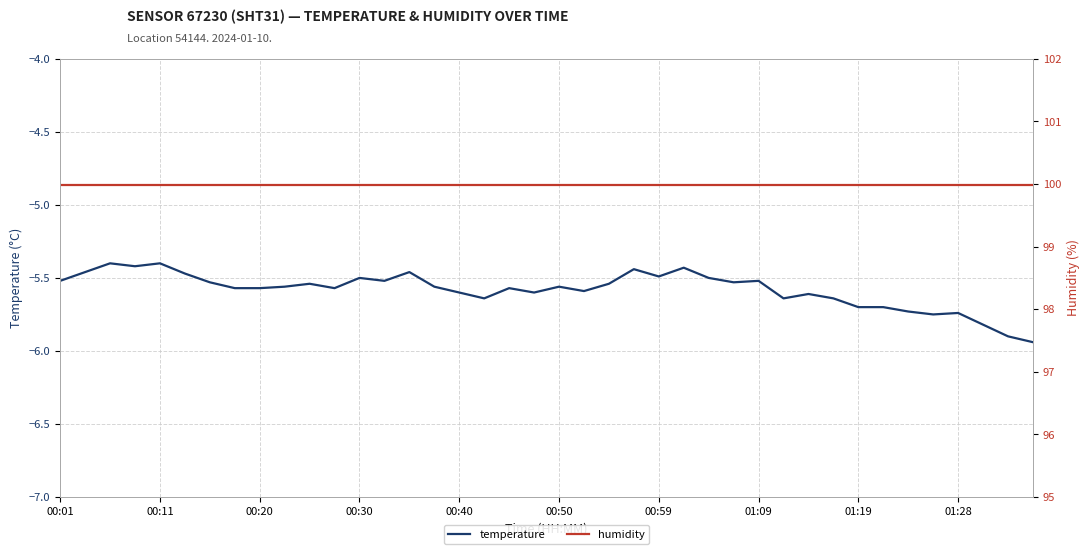

At how many categories does at least one series exceed 31?

40